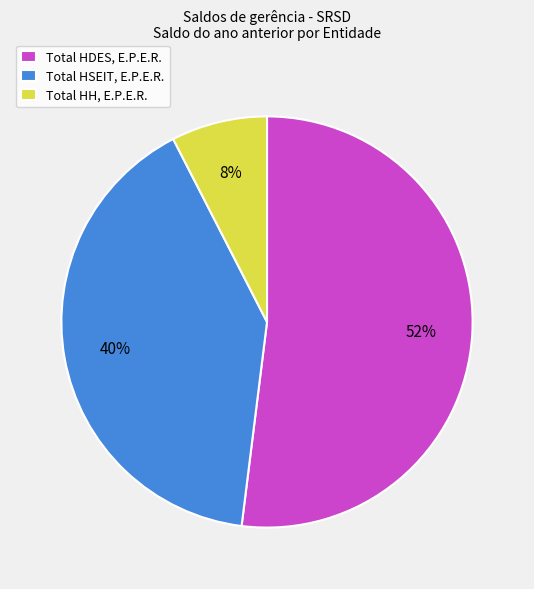

To the nearest percent, what percentage of the pie is Total HDES, E.P.E.R.?

52%